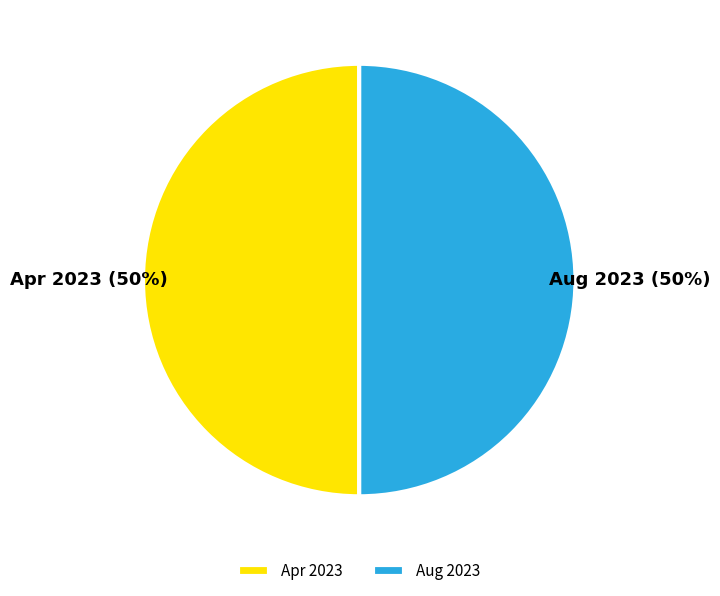

The Aug 2023 slice represents 50% of the pie. True or false?

True